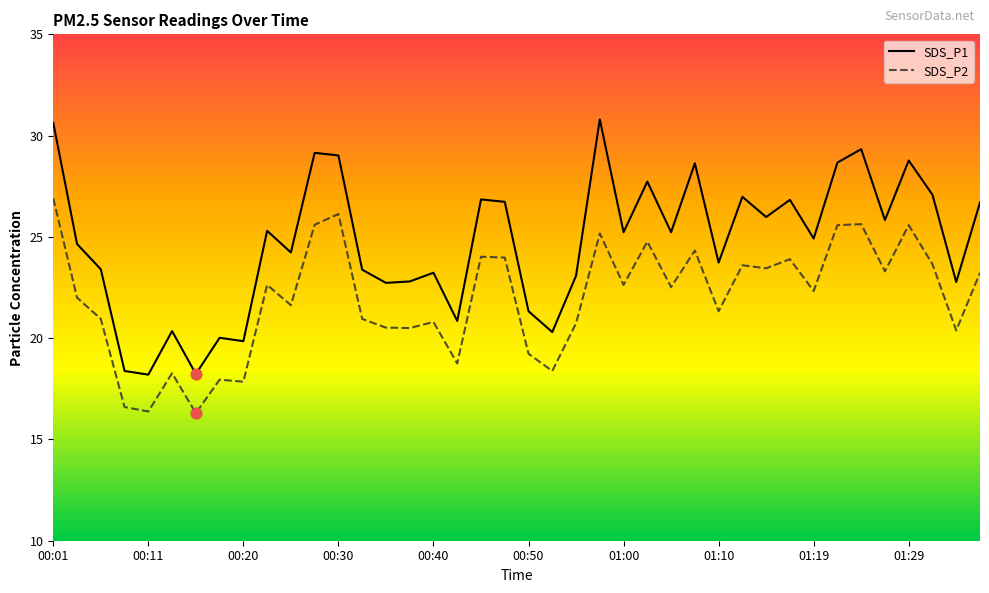

Which series has the largest total across all categories?

SDS_P1